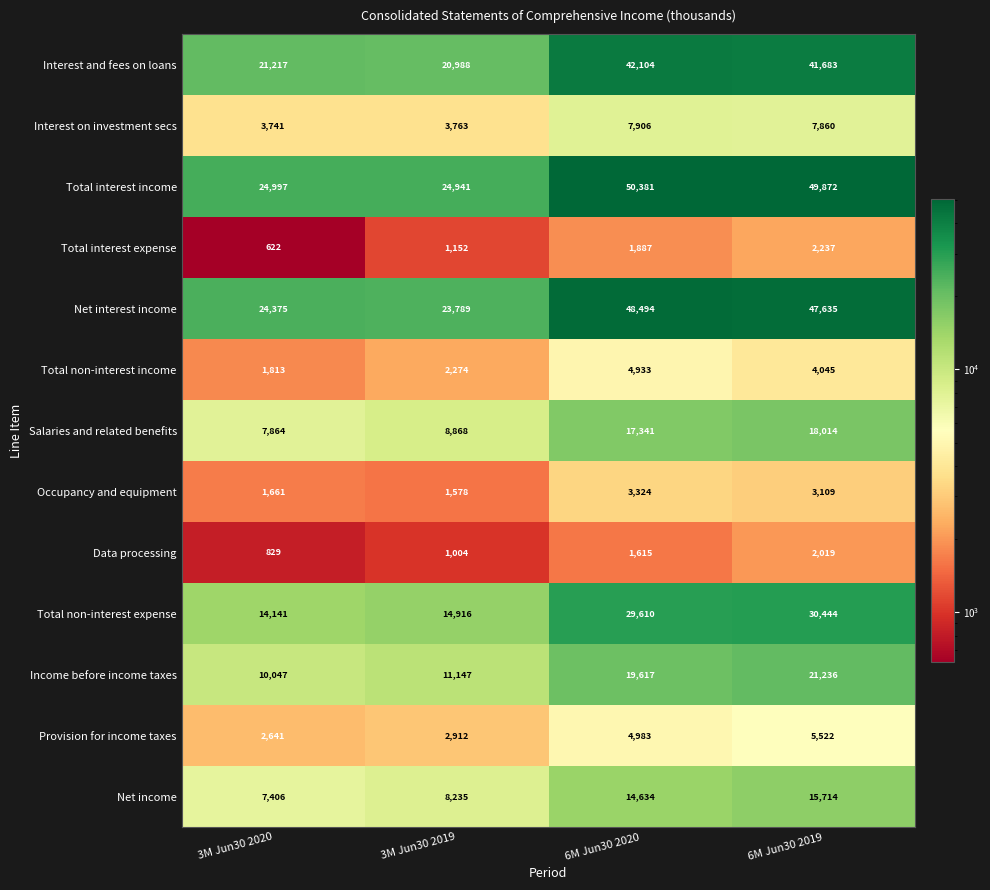

What value does the Interest and fees on loans series have at 3M Jun30 2020?

21217